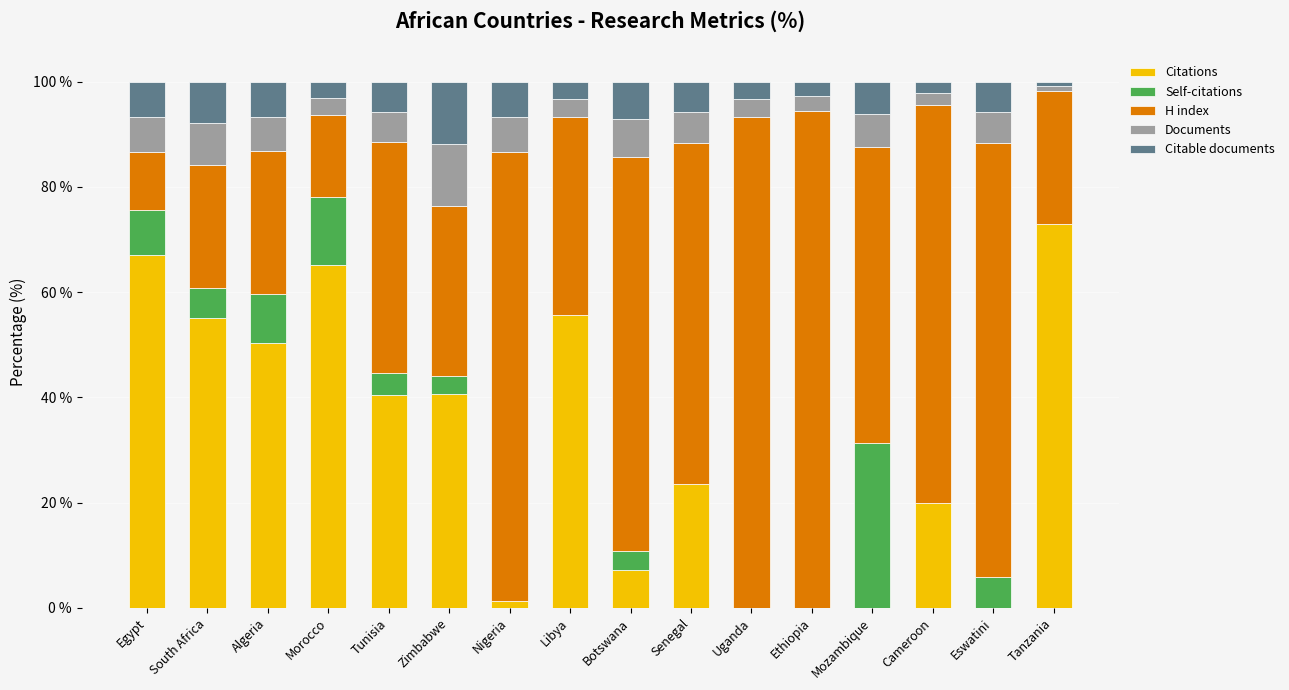

Is it true that Citations equals 65.2 at Morocco?

True